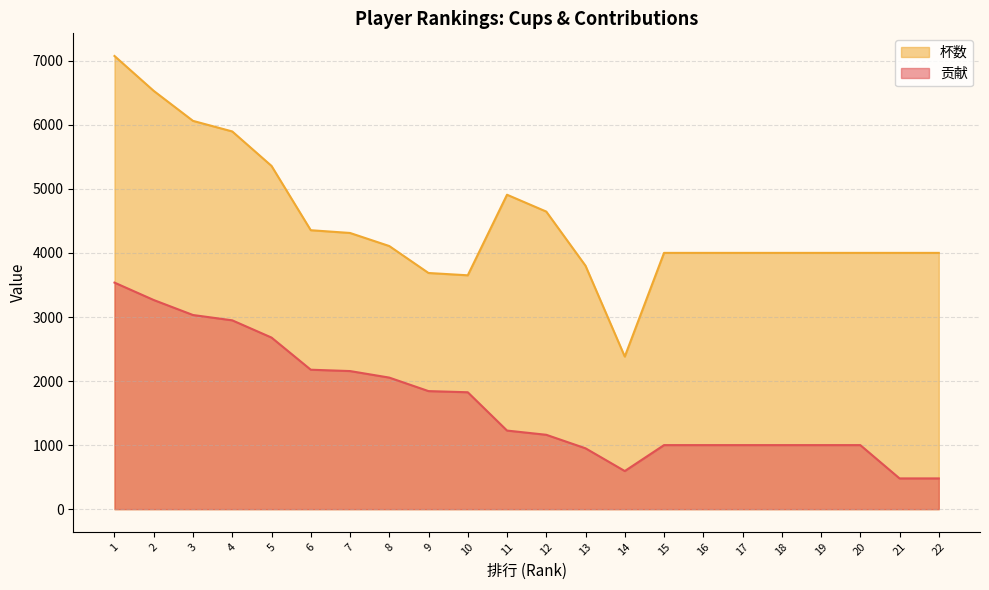

True or false: 贡献 has a value of 3537 at 1.

True